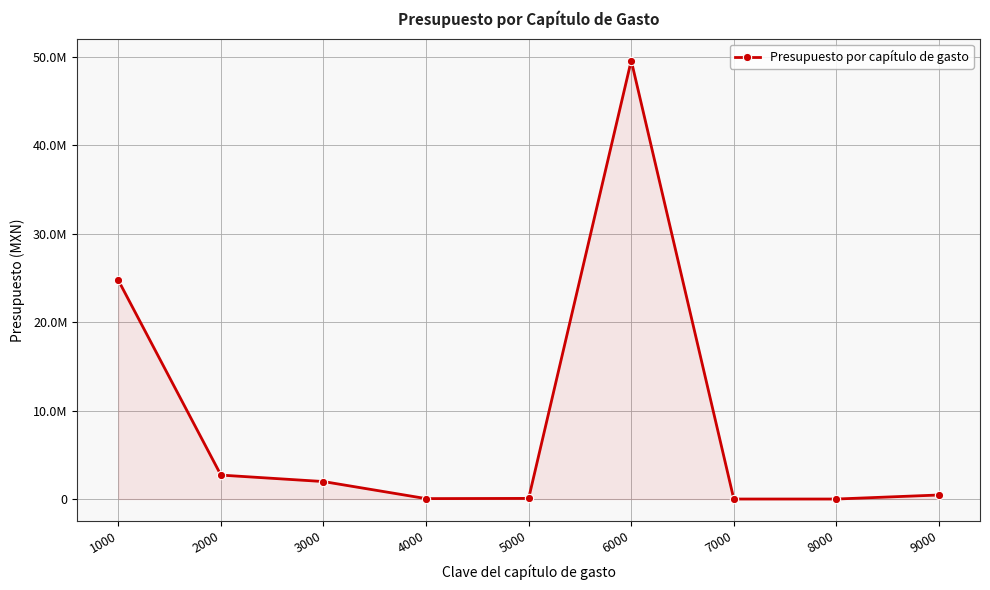

Reading left to right, transcribe all the data shown in this chart.

1000=24749229.0	2000=2708660.6	3000=1977411.9	4000=46952.0	5000=70528.0	6000=49612886.7	7000=0.0	8000=0.0	9000=456703.0